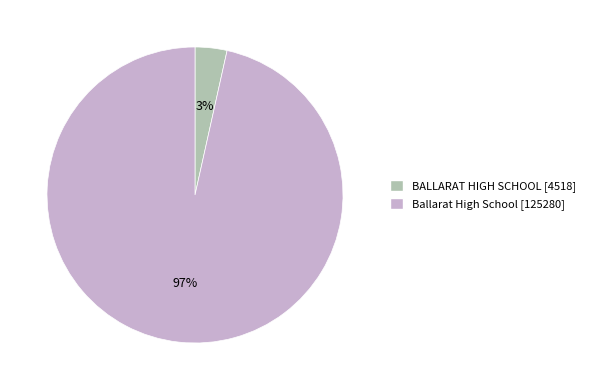

How many segments does this pie chart have?

2